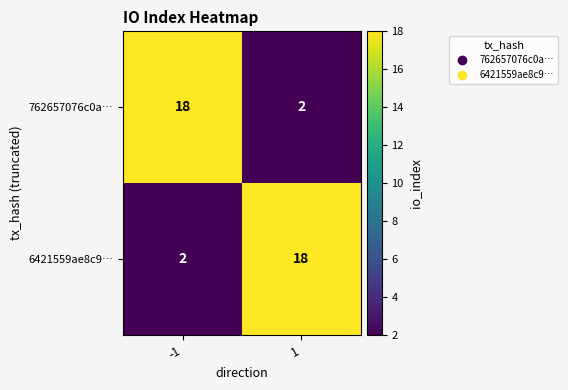

Reading right to left, what are all the values shown in this chart?

762657076c0a…: 2	18
6421559ae8c9…: 18	2